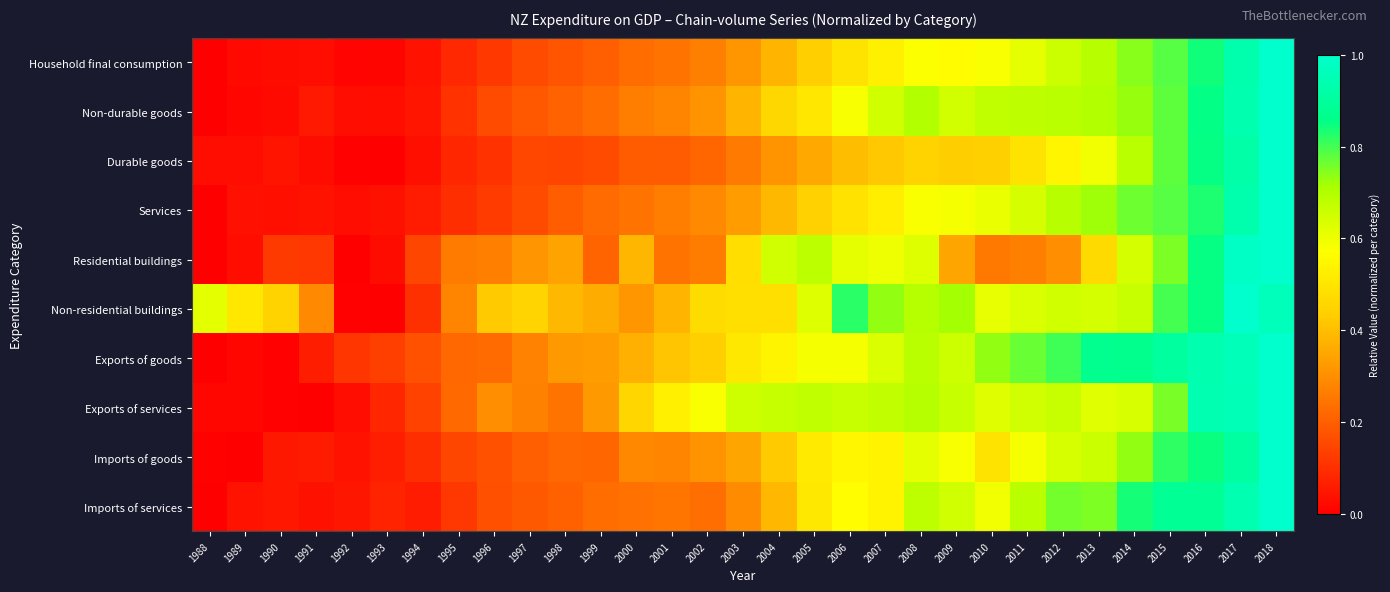

Which series has the largest range (max minus min)?

Household final consumption